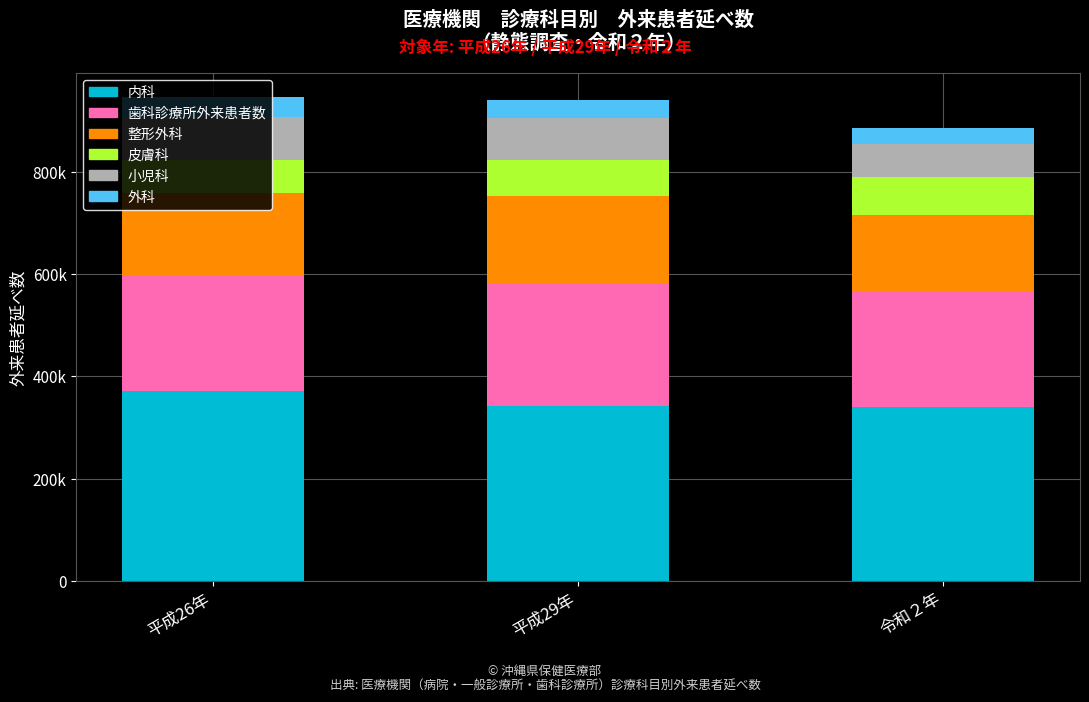

At which label is 歯科診療所外来患者数 closest to 231870?

令和２年